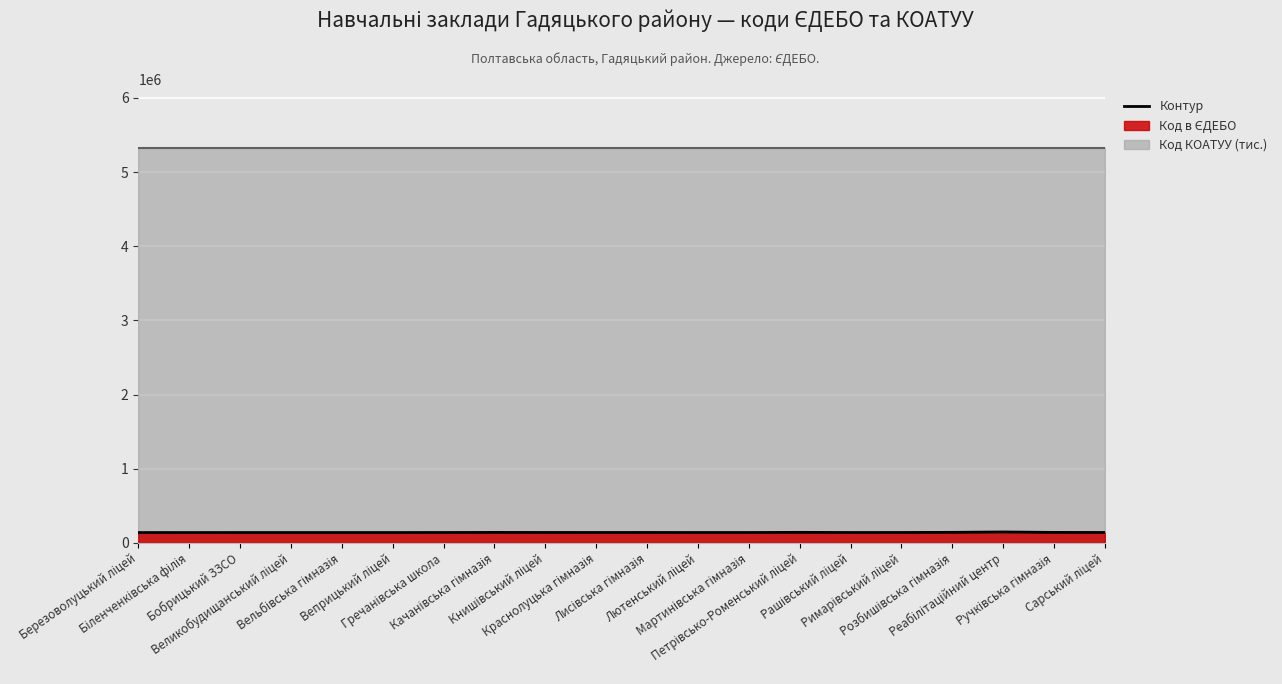

List the series in order of their peak value, highest first.

Код КОАТУУ, Код в ЄДЕБО